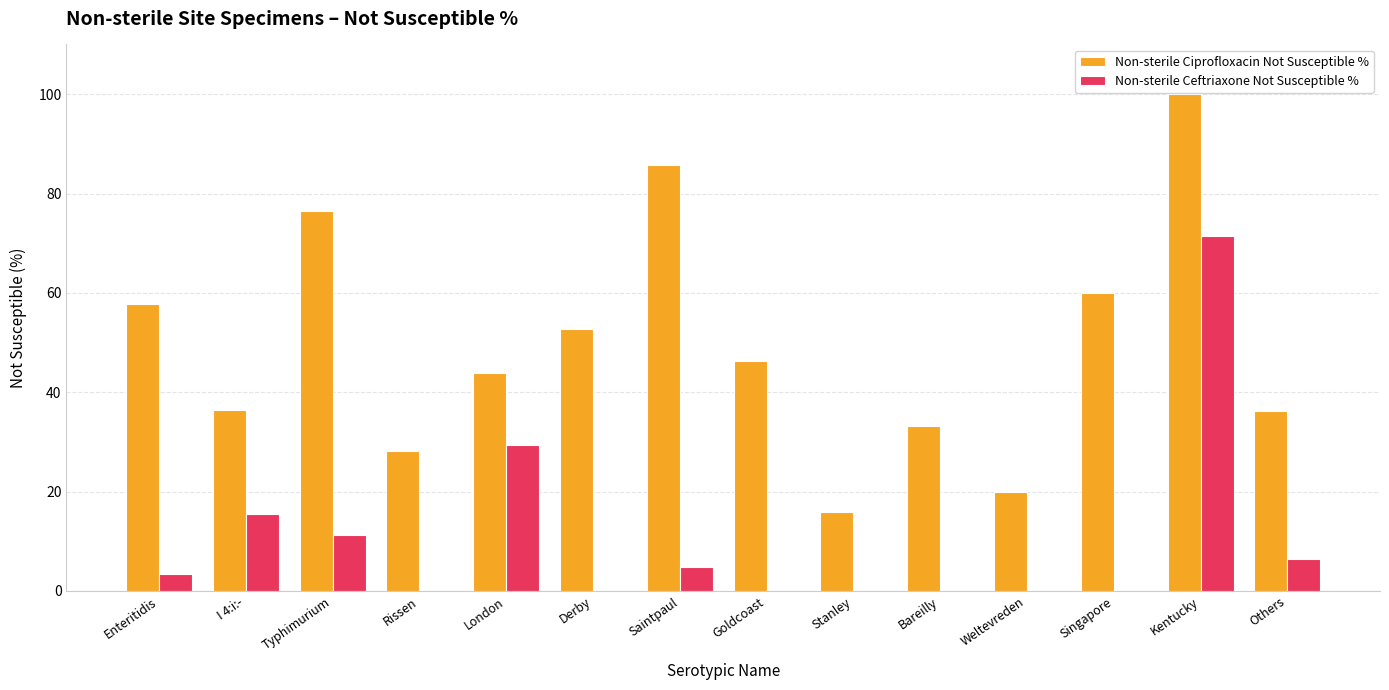

The Non-sterile Ciprofloxacin Not Susceptible % series shows 57.2 at London. True or false?

False